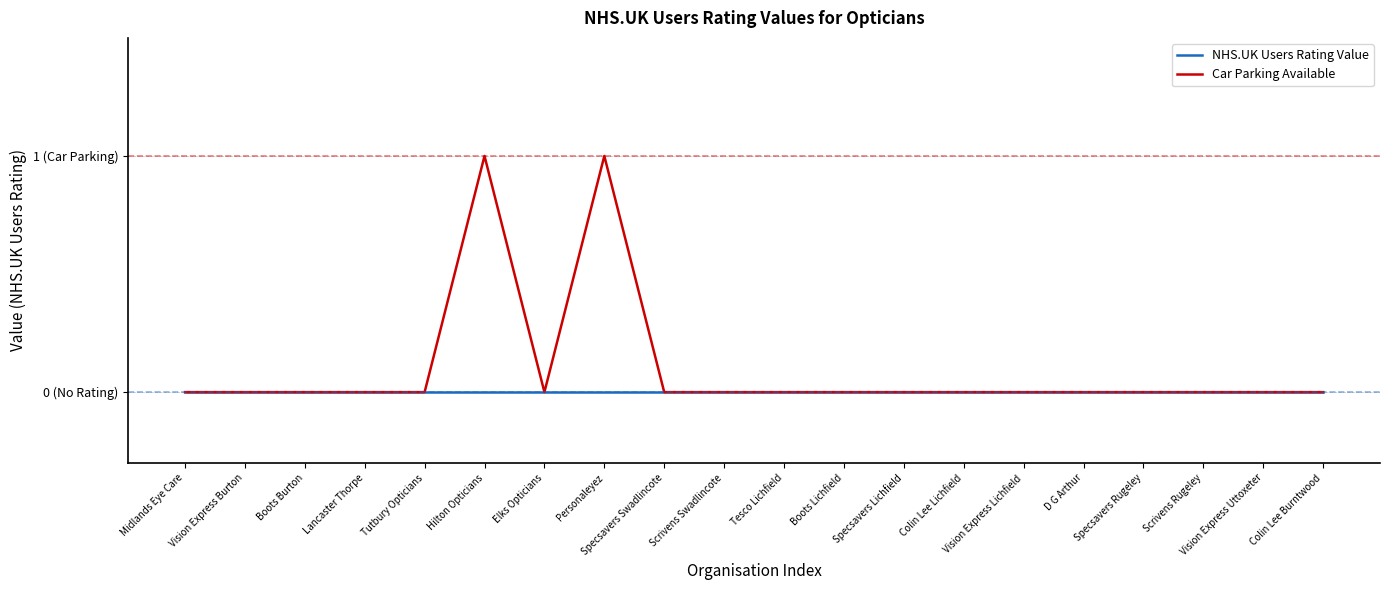

True or false: NHS.UK Users Rating Value and Car Parking Available intersect in this chart.

False